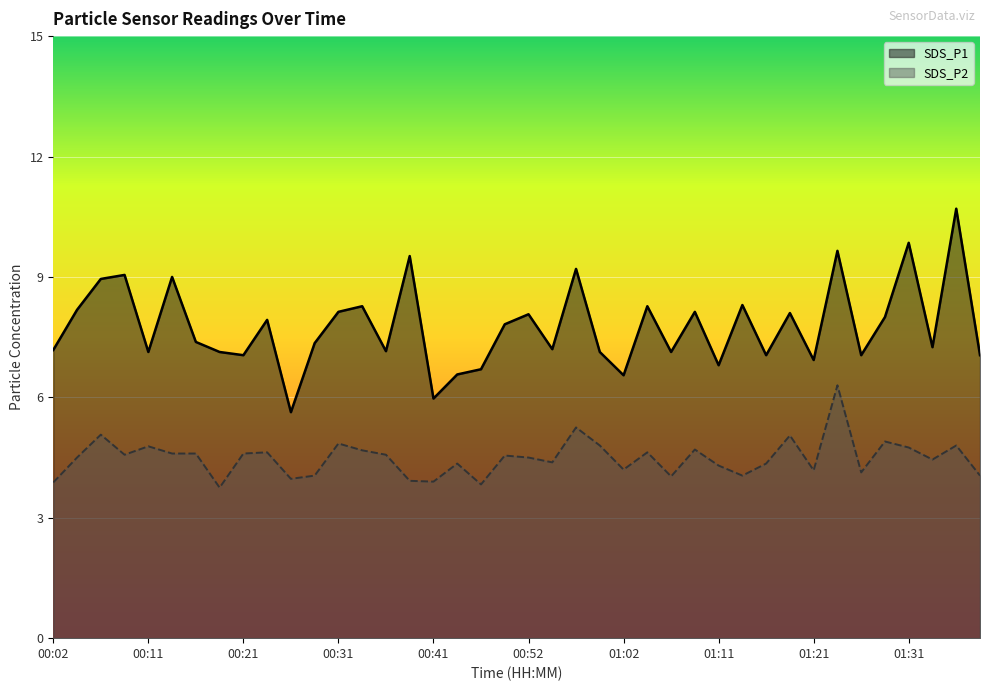

True or false: SDS_P1 and SDS_P2 cross at least once.

False